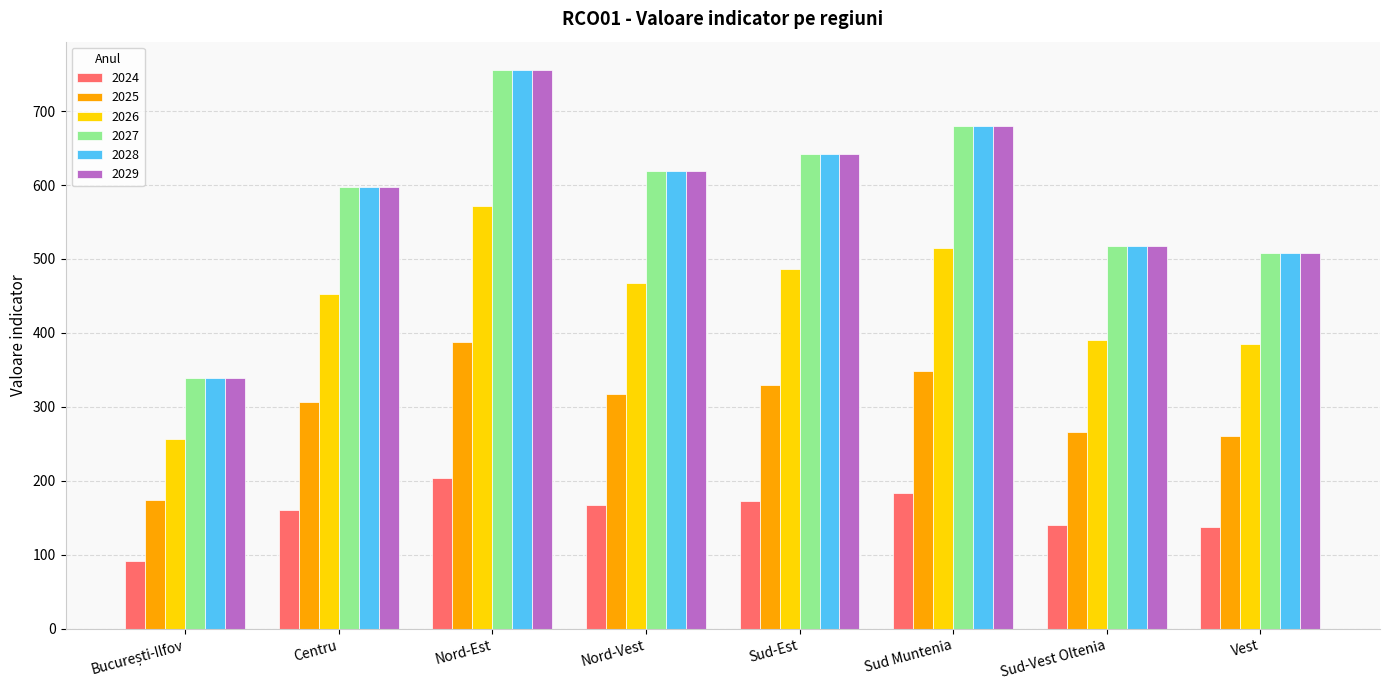

What is the total value across all series at Sud Muntenia?

3088